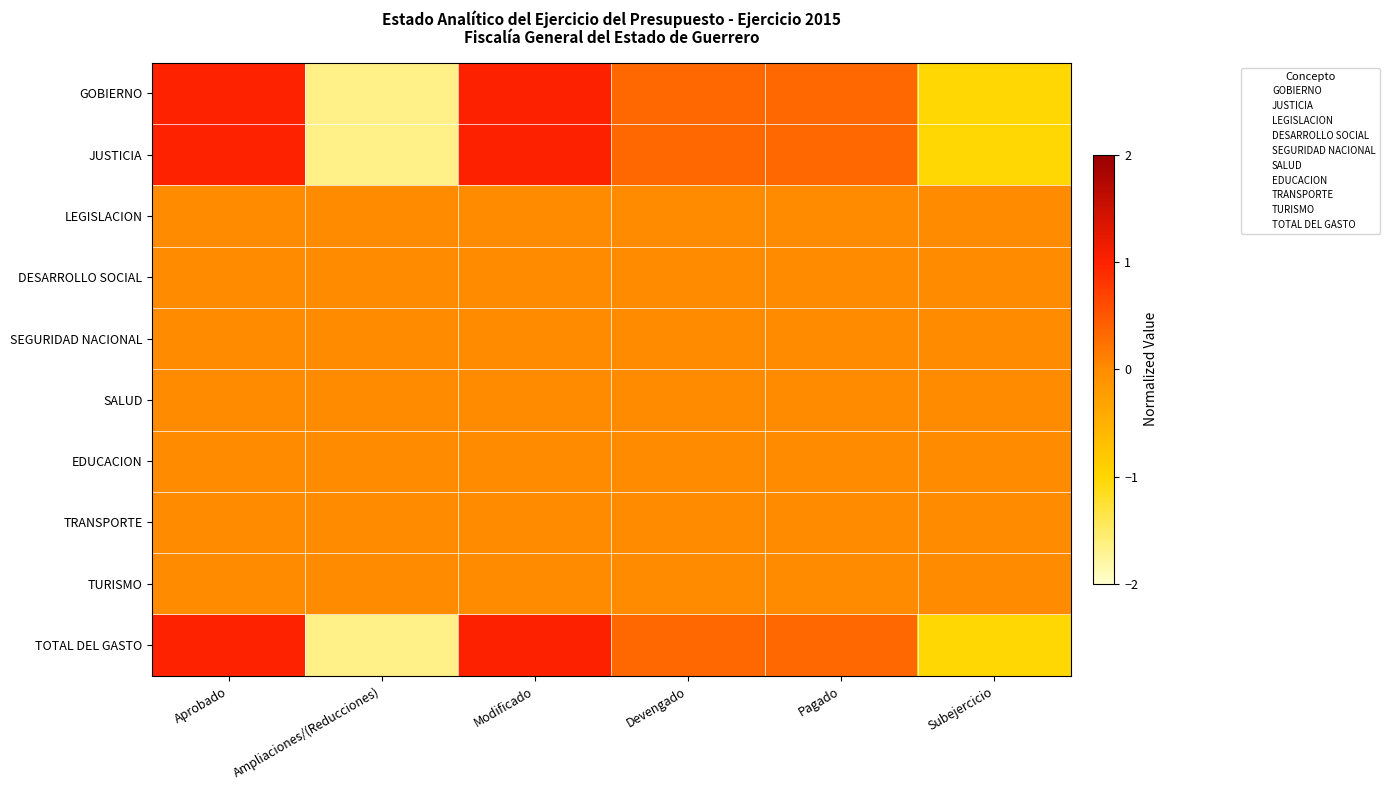

At which category is the sum across all series the highest?

Modificado